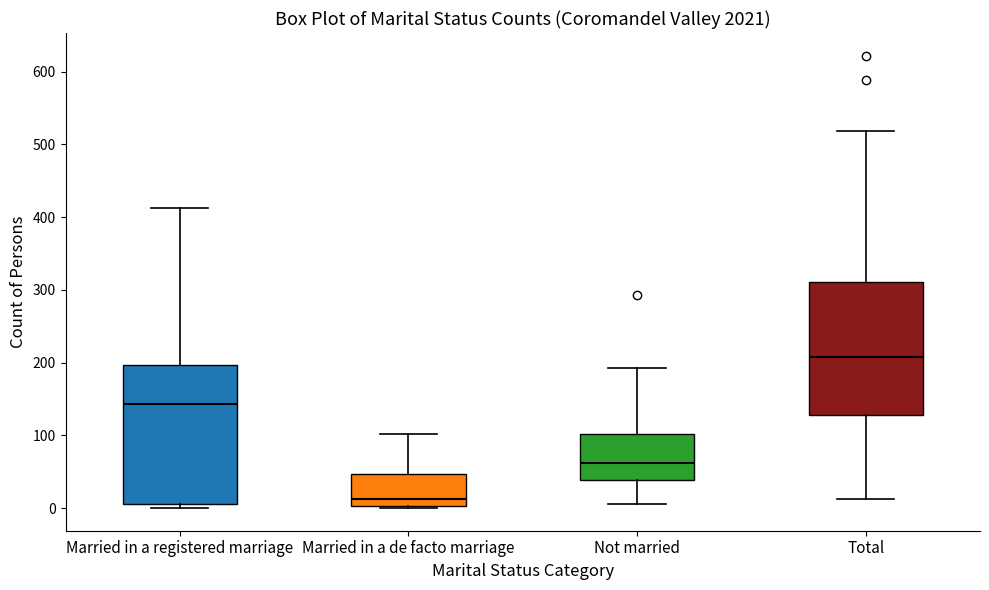

Reading left to right, read every box against the y-axis: the position of its median line, the range the box covers, and the ends of its whiskers. The values are not printed on the chart, so give them approximately, as read against the axis.

Married in a registered marriage: median 140, box 10 to 200, whiskers 0 to 410
Married in a de facto marriage: median 10, box 0 to 50, whiskers 0 to 100
Not married: median 60, box 40 to 100, whiskers 10 to 190
Total: median 210, box 130 to 310, whiskers 10 to 520